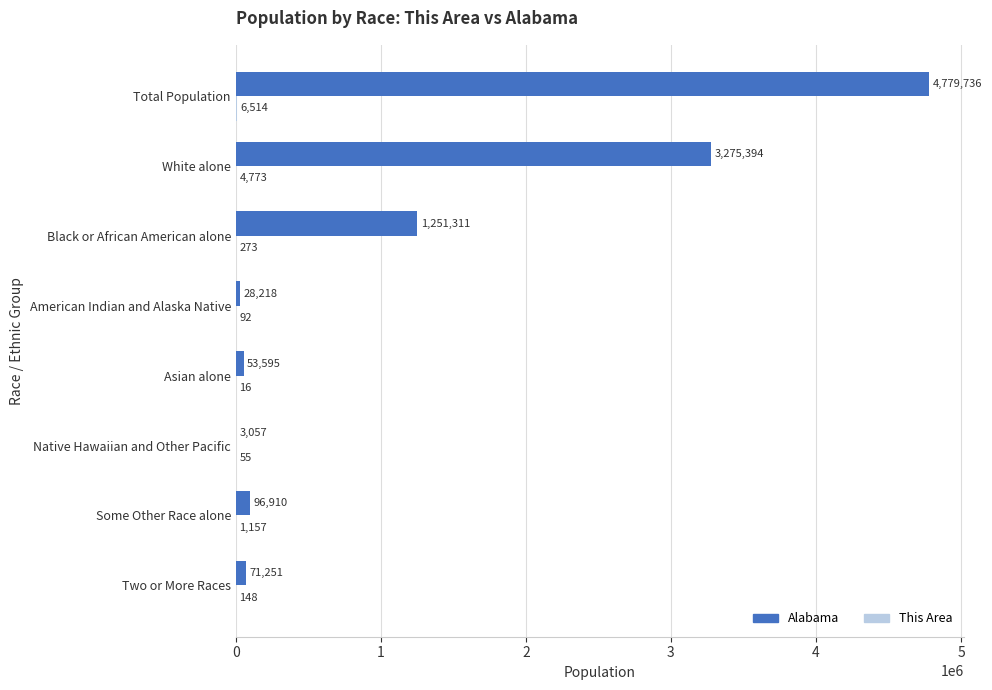

Which series has the largest total across all categories?

Alabama